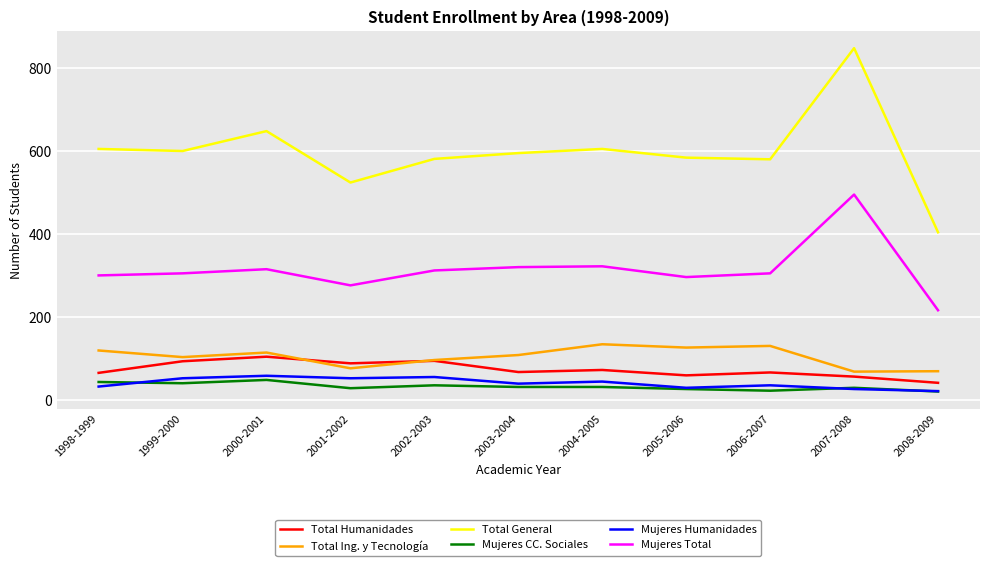

Which series has the largest range (max minus min)?

Total General